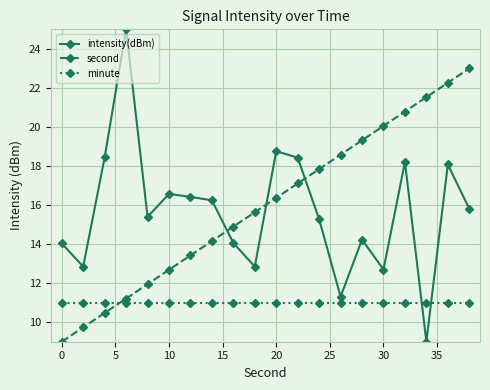

Which series has the widest spread of values?

intensity(dBm)